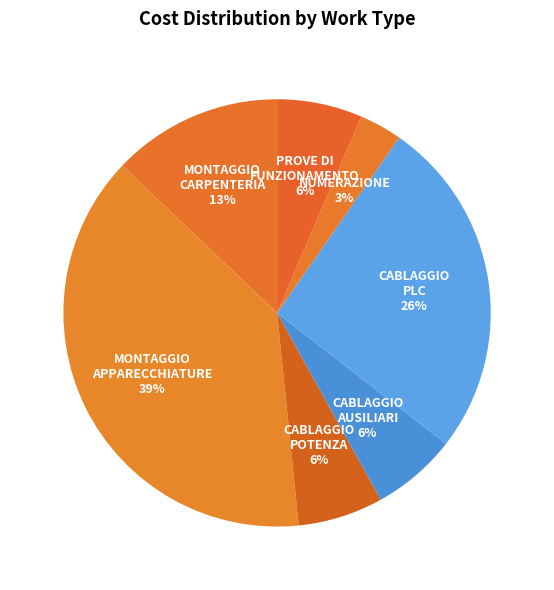

Which category has the biggest portion of the pie?

MONTAGGIO APPARECCHIATURE